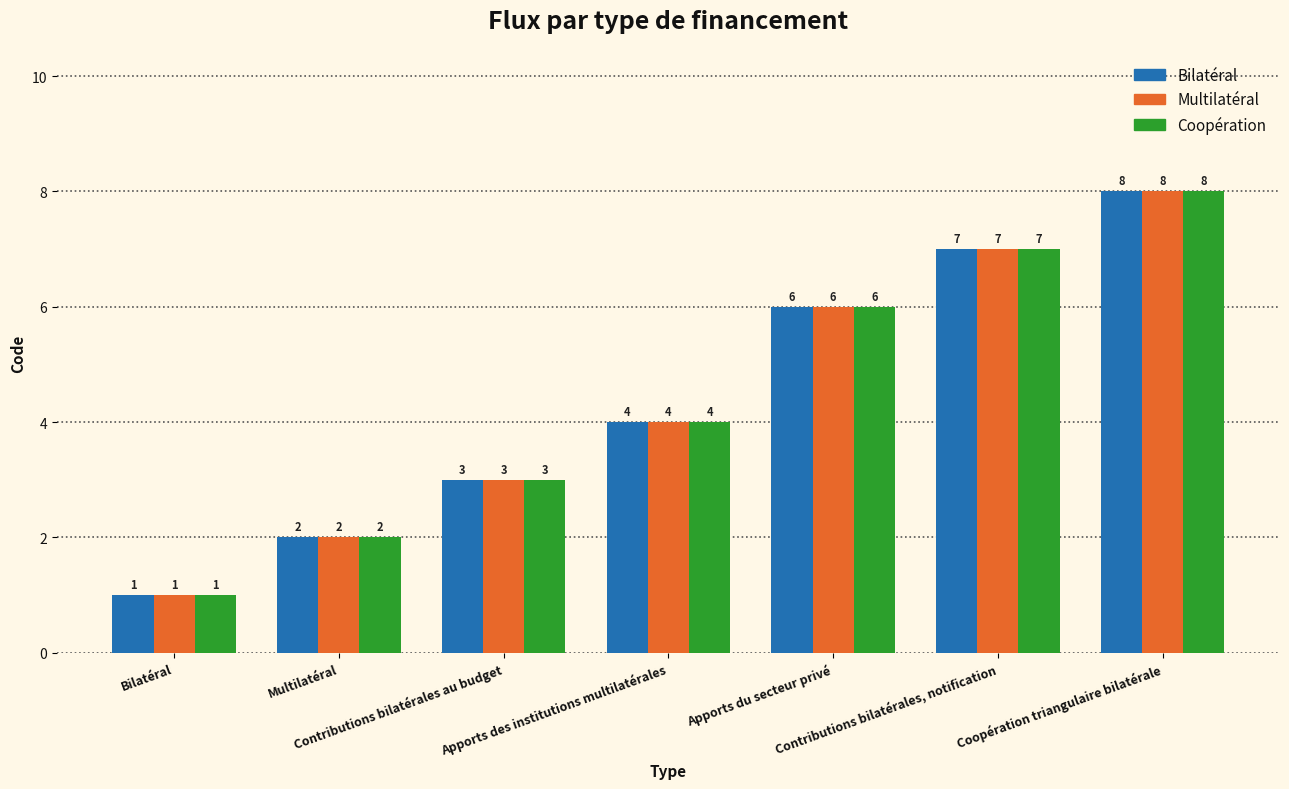

Is it true that Bilatéral equals 2 at Multilatéral?

True